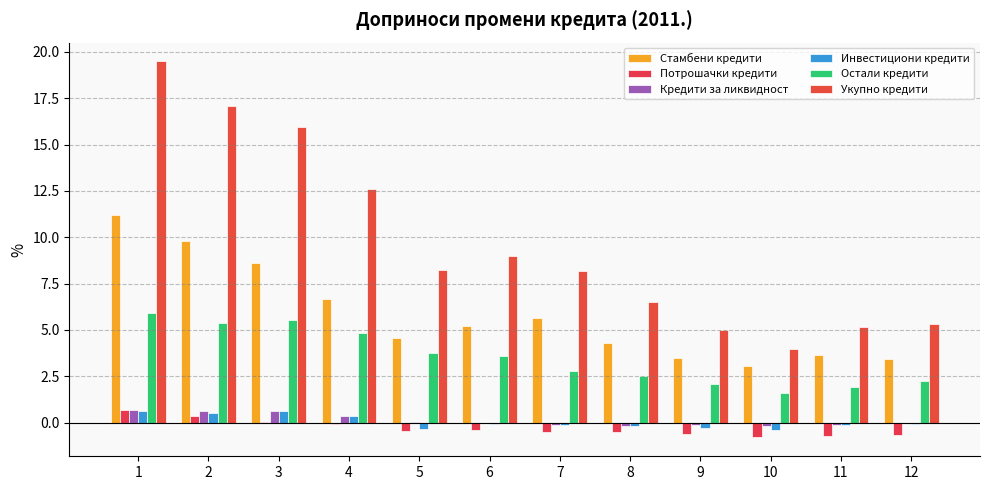

How many categories are shown in the chart?

12